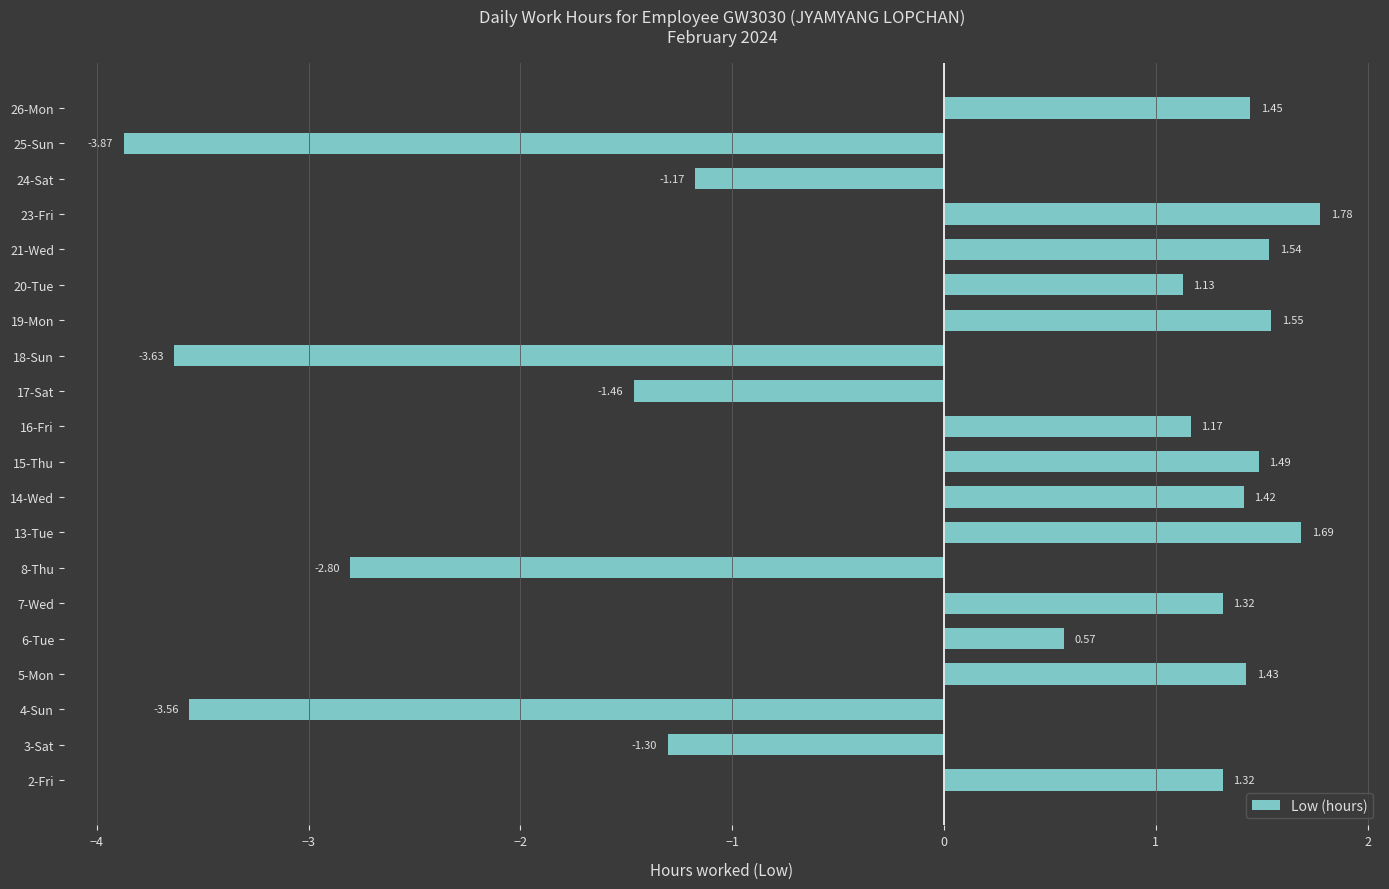

What is the difference between the values at 7-Wed and 23-Fri?

0.5